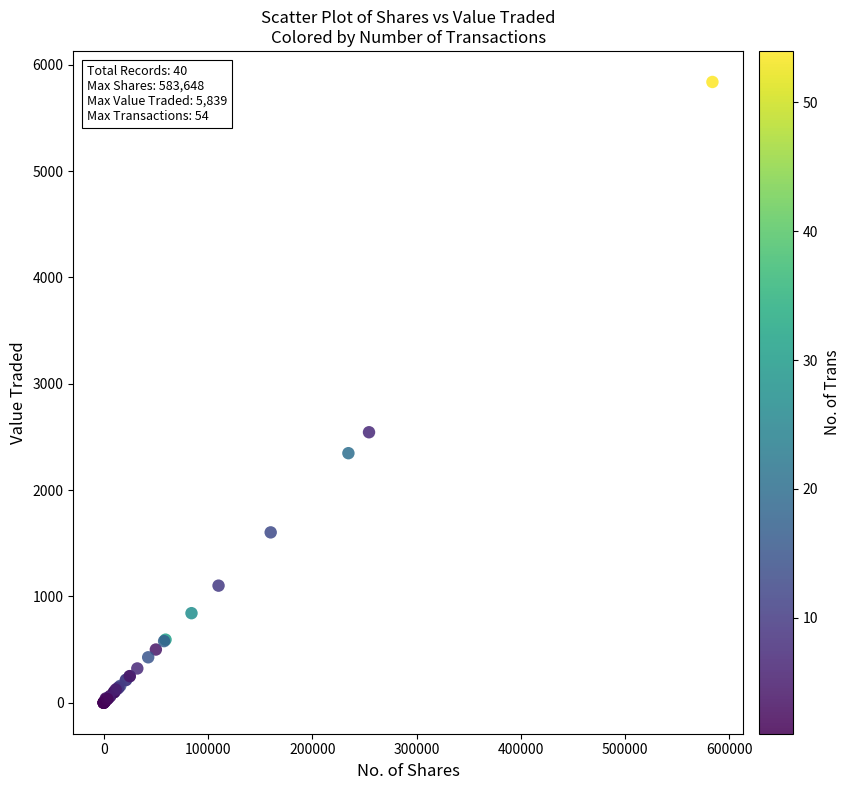

What Y value in the scatter plot is closest to 2919?

2544